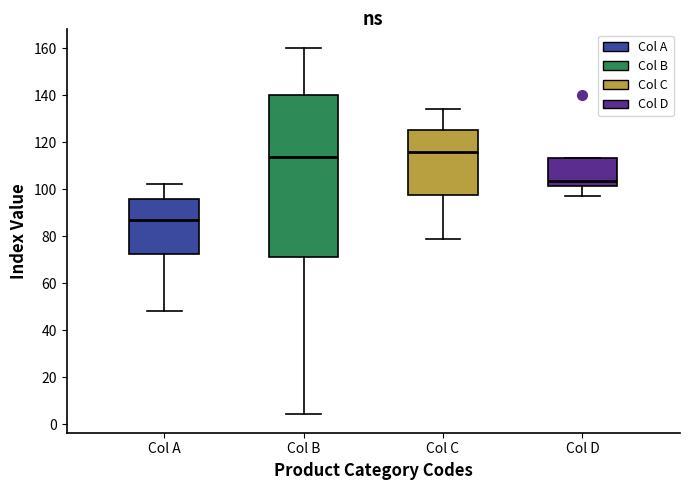

Where is the lower edge of the box for Col D on the y-axis? The values are not printed on the chart, so give them approximately, as read against the axis.

102